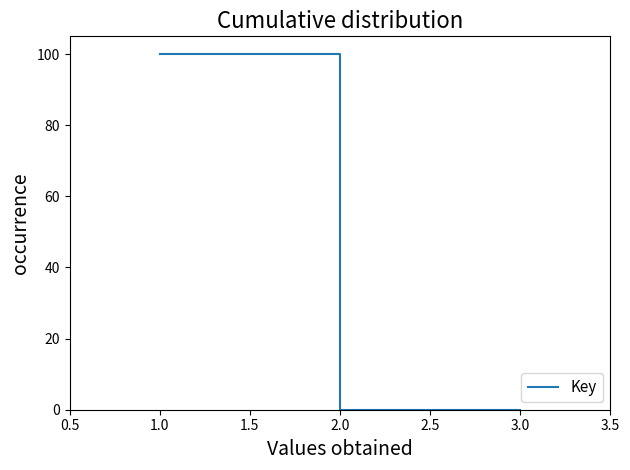

The value at 1.0 is 0.0. True or false?

False